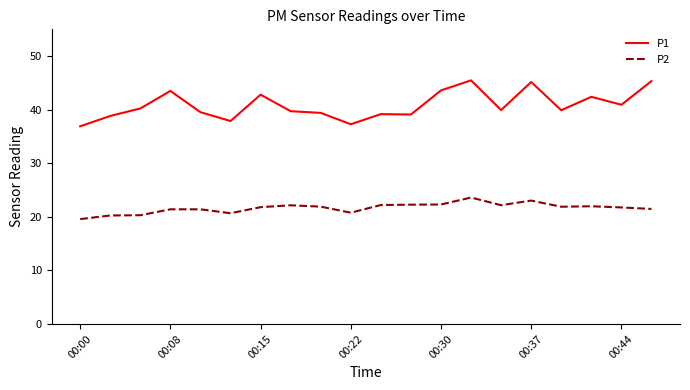

What is the highest value of the P1 series?

45.5